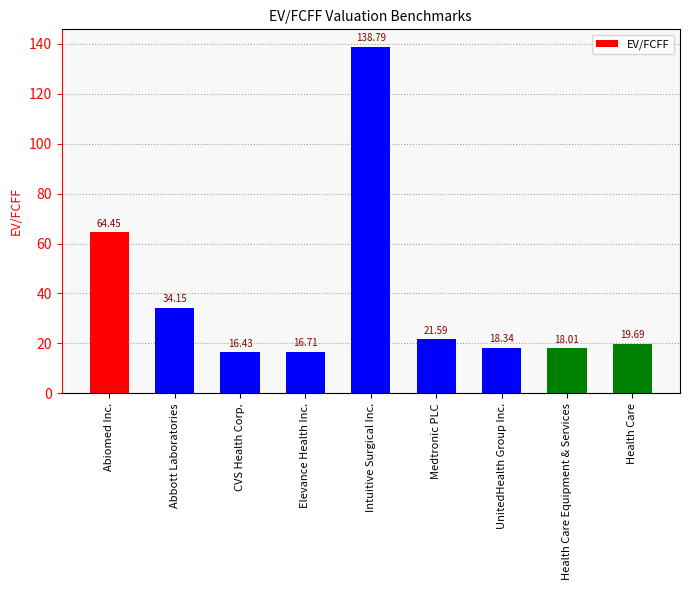

Are the bars horizontal?

No